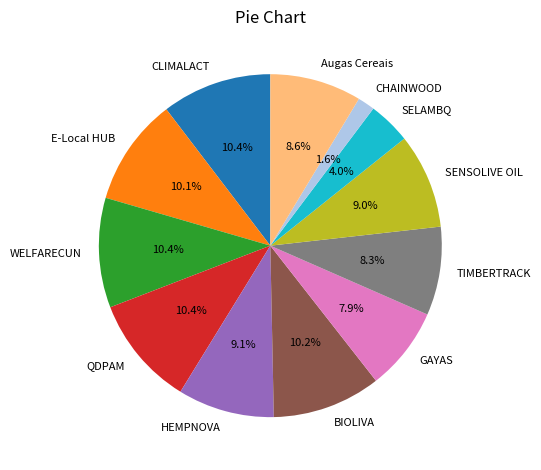

What is the smallest slice in the pie chart?

CHAINWOOD